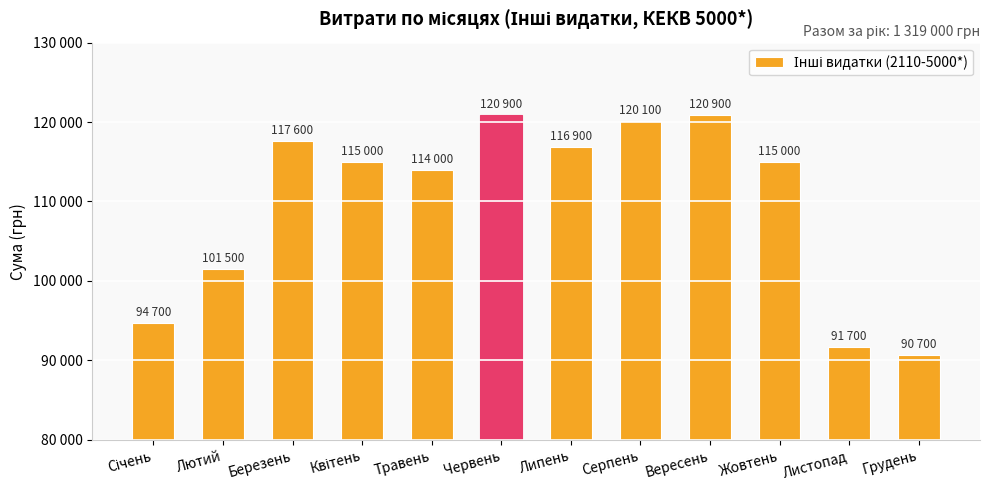

Reading left to right, what are all the values shown in this chart?

94700	101500	117600	115000	114000	120900	116900	120100	120900	115000	91700	90700